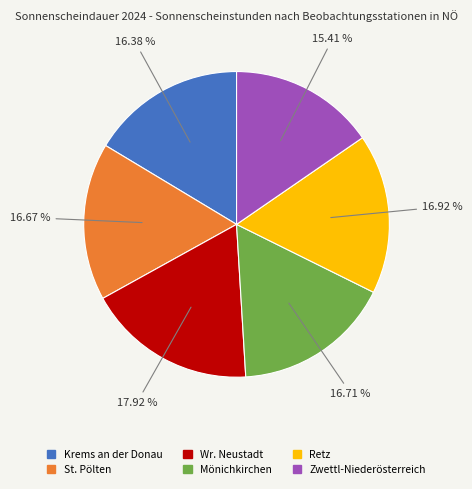

What is the ratio of the value at Wr. Neustadt to the value at Retz?

1.1